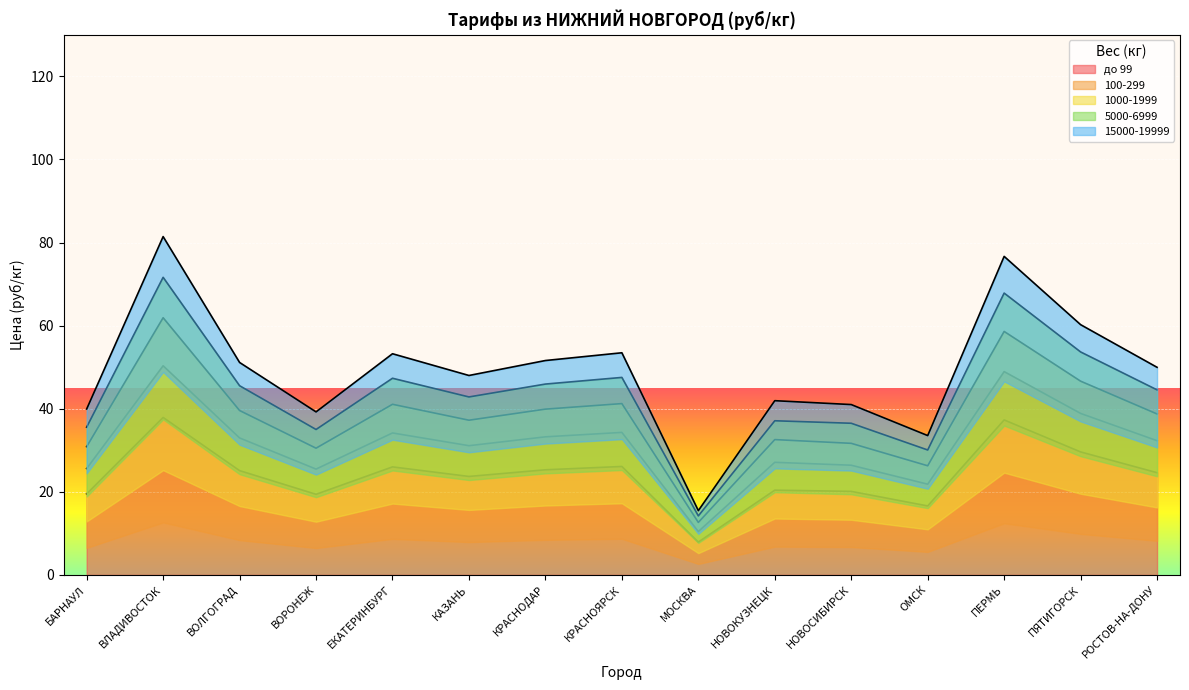

True or false: до 99 has more than 0 points higher than both neighbors.

True